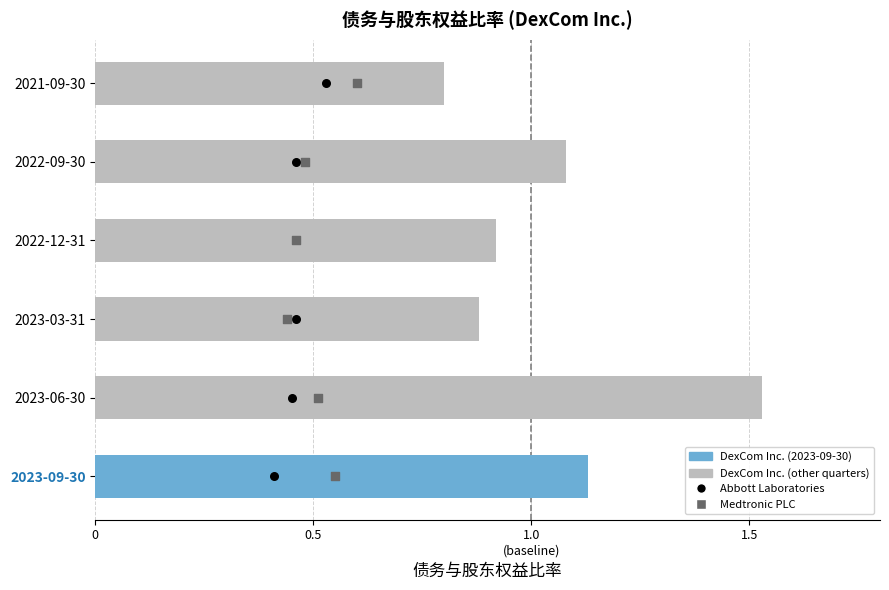

What are all the series names shown in the legend?

DexCom Inc., Abbott Laboratories, Medtronic PLC